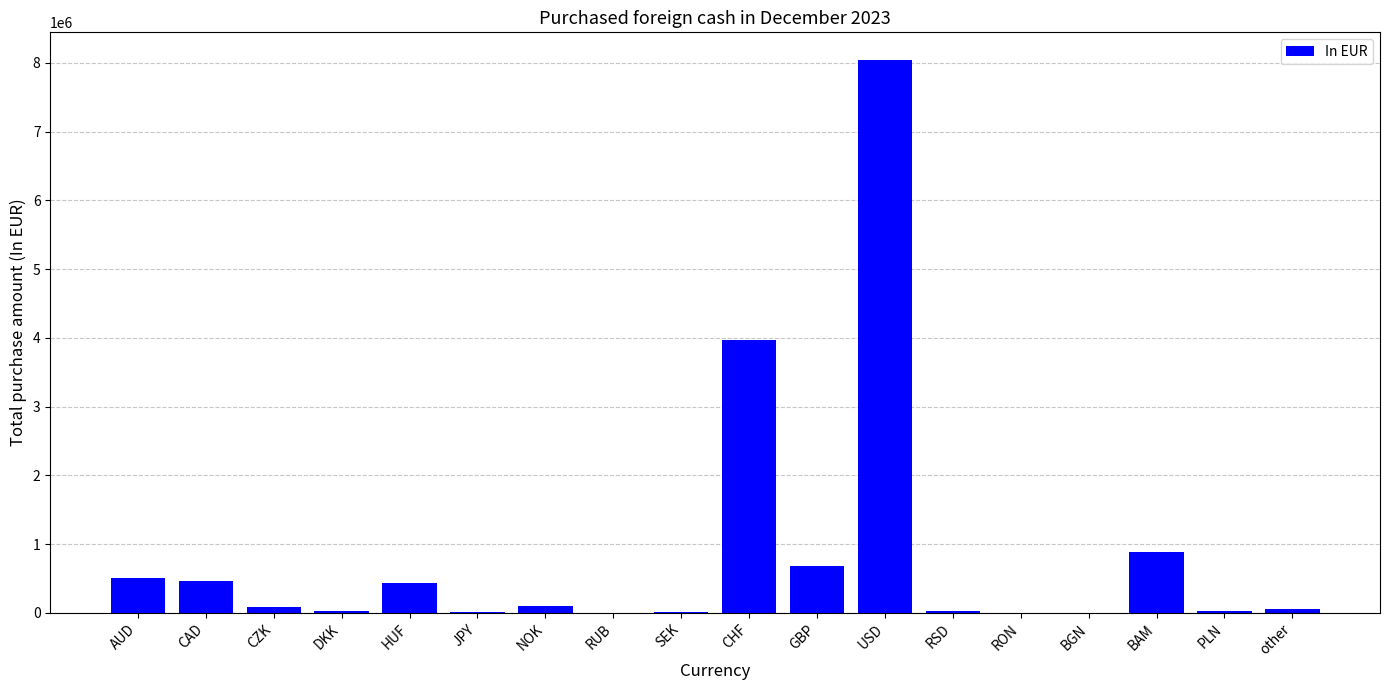

Which has a higher value, PLN or CAD?

CAD